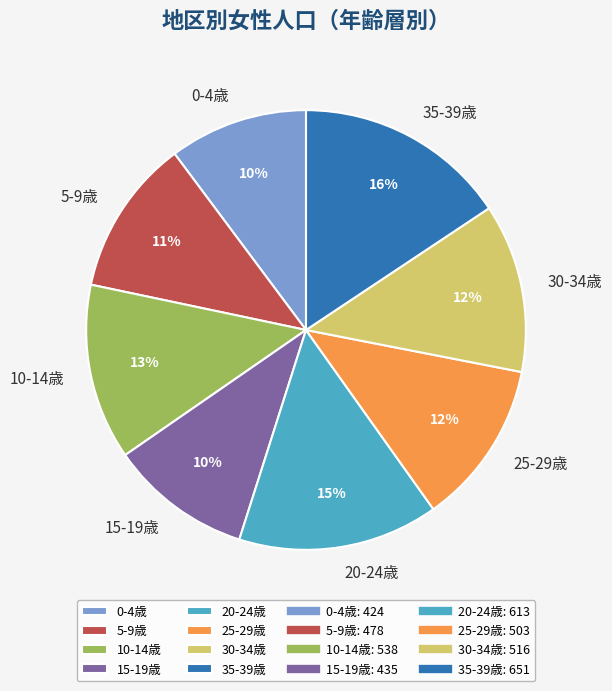

How many segments does this pie chart have?

8